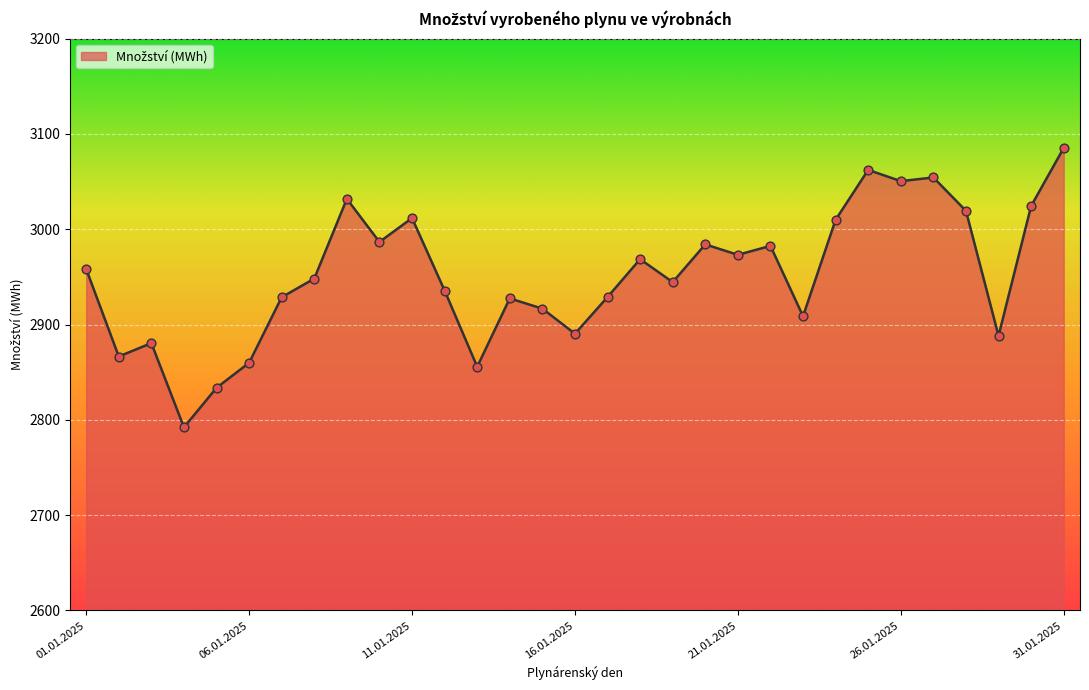

What is the minimum value shown in the chart?

2792.1